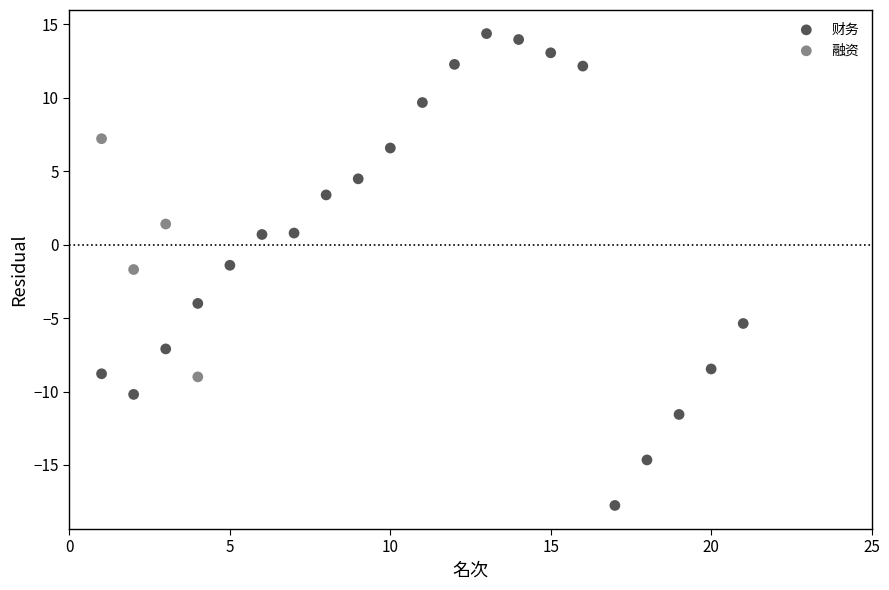

Which series contains the lowest Y value?

财务